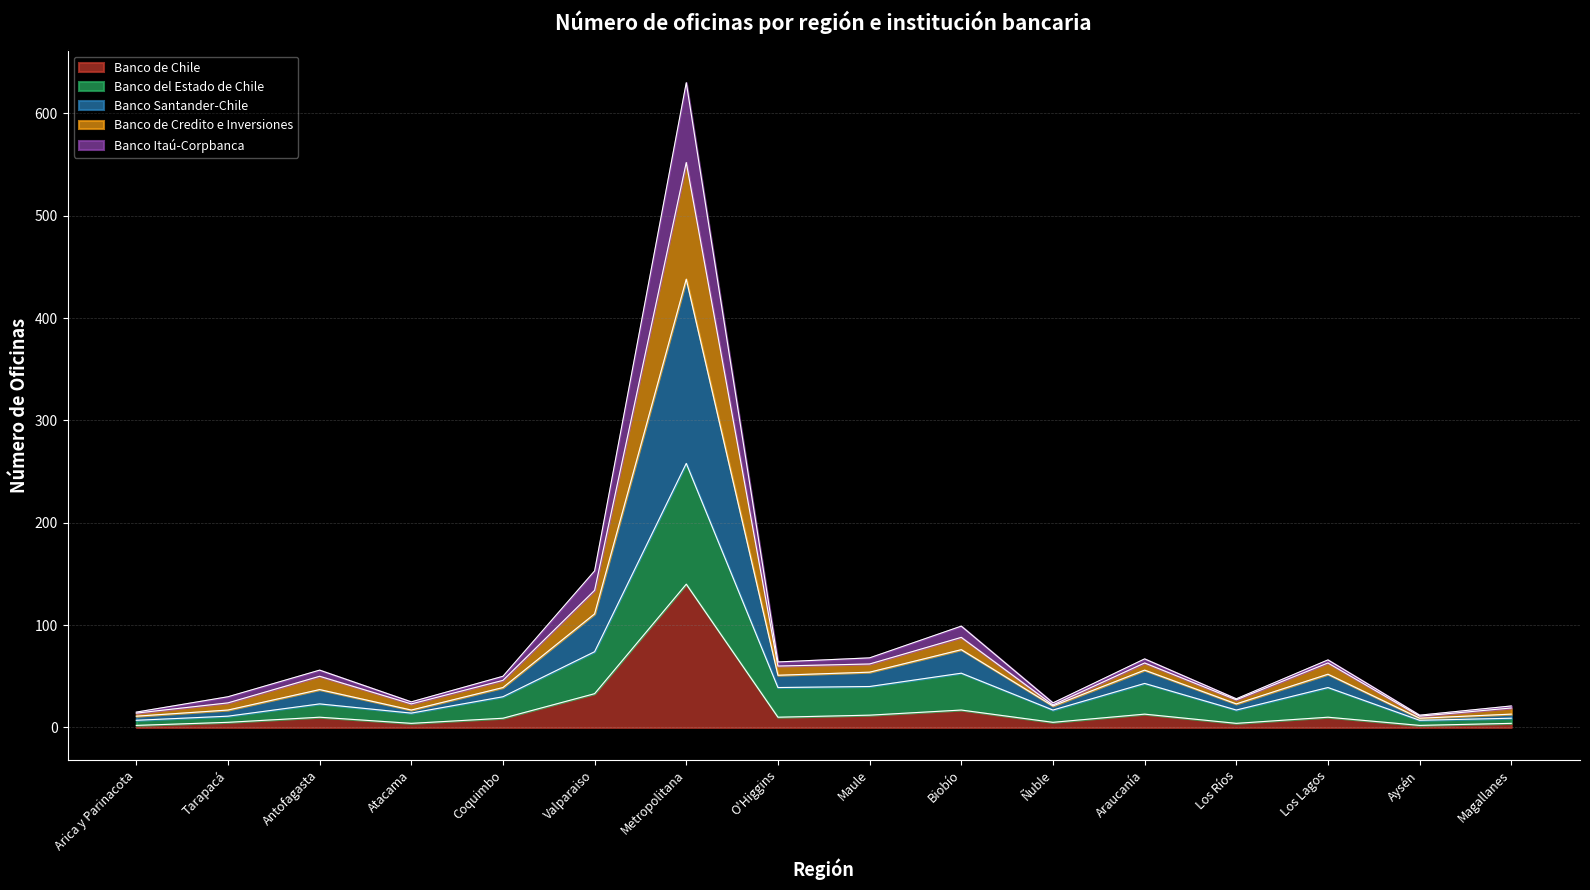

Which series has the widest spread of values?

Banco Santander-Chile